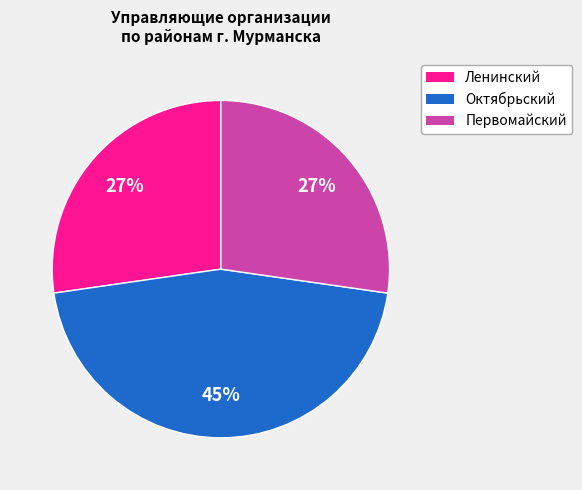

What is the ratio of the value at Ленинский to the value at Октябрьский?

0.6